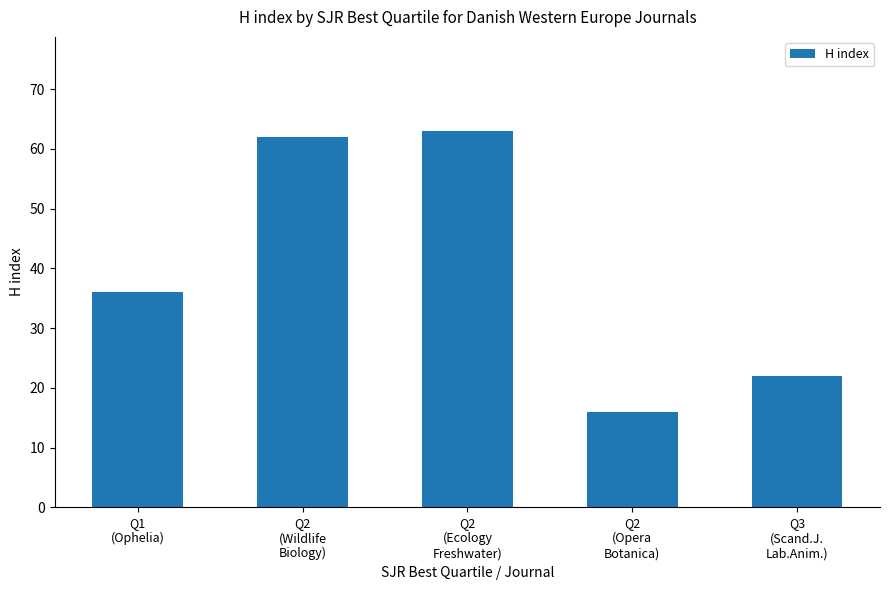

What is the approximate value at Q2
(Ecology
Freshwater), to the nearest 10?

60